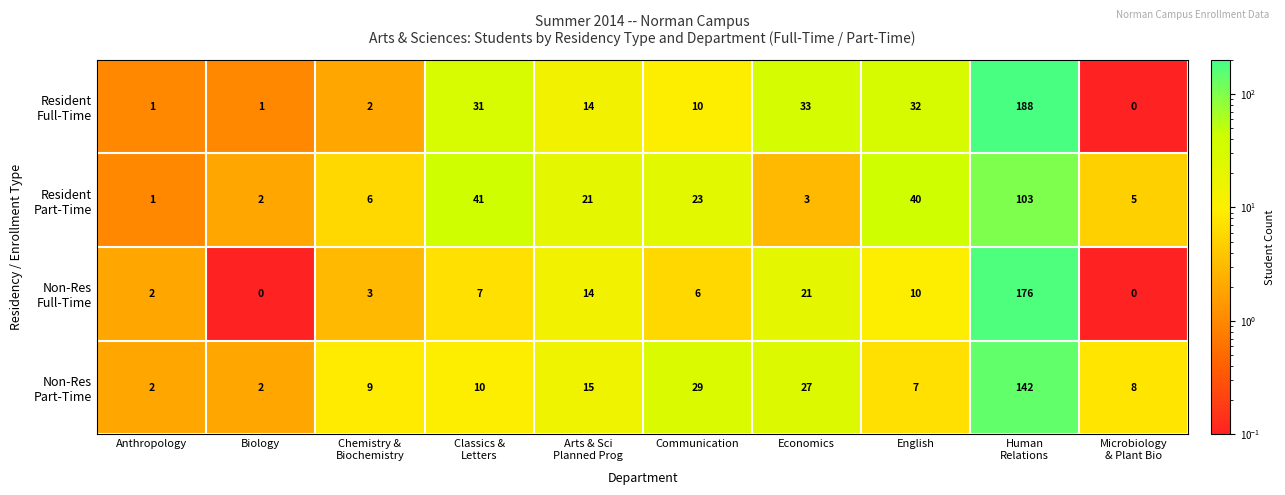

What is the difference between the highest and lowest values at Economics?

30